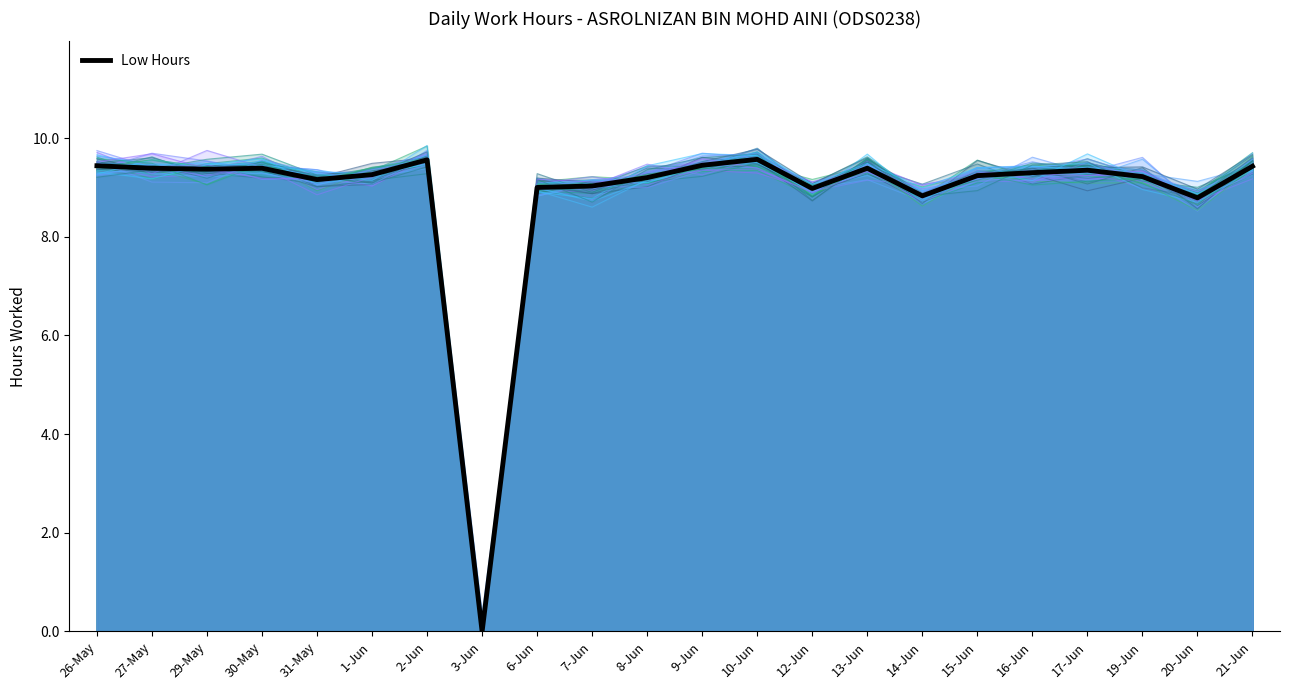

Does the chart have visible grid lines?

No